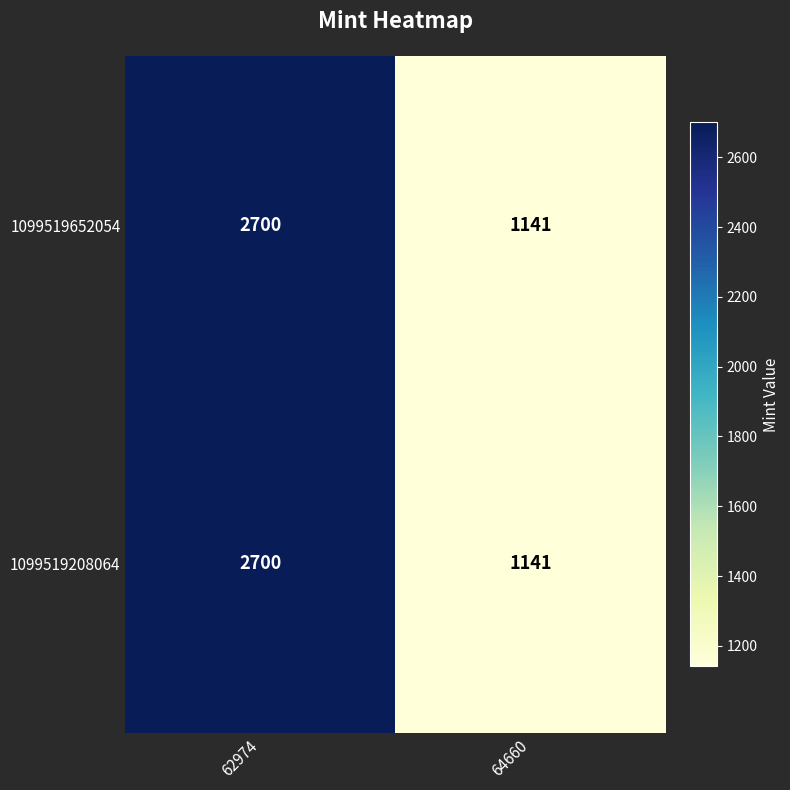

At how many categories does at least one series exceed 2278?

1